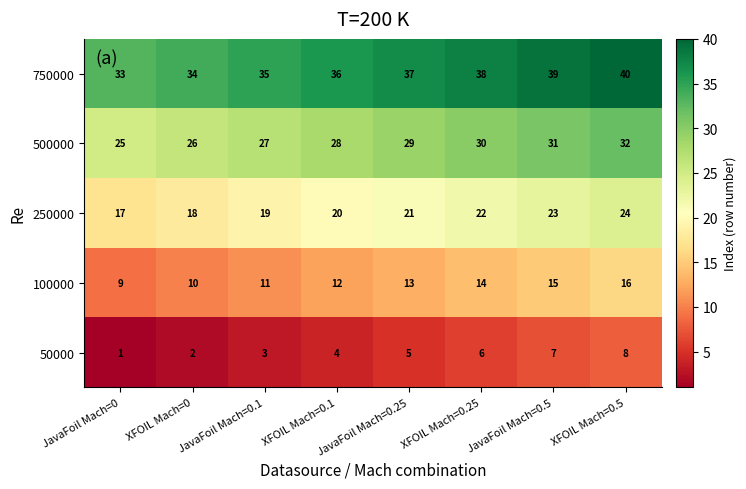

What is the spread (max minus min) of values at JavaFoil Mach=0.1?

32